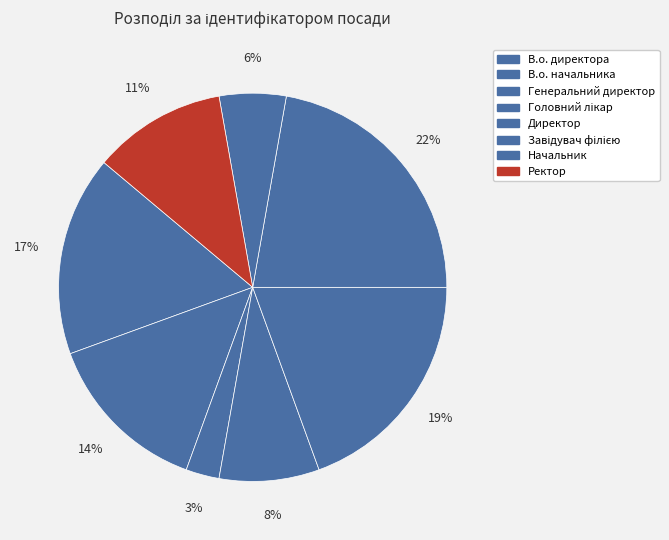

To the nearest percent, what is the difference between the Головний лікар and Ректор slice percentages?

3%